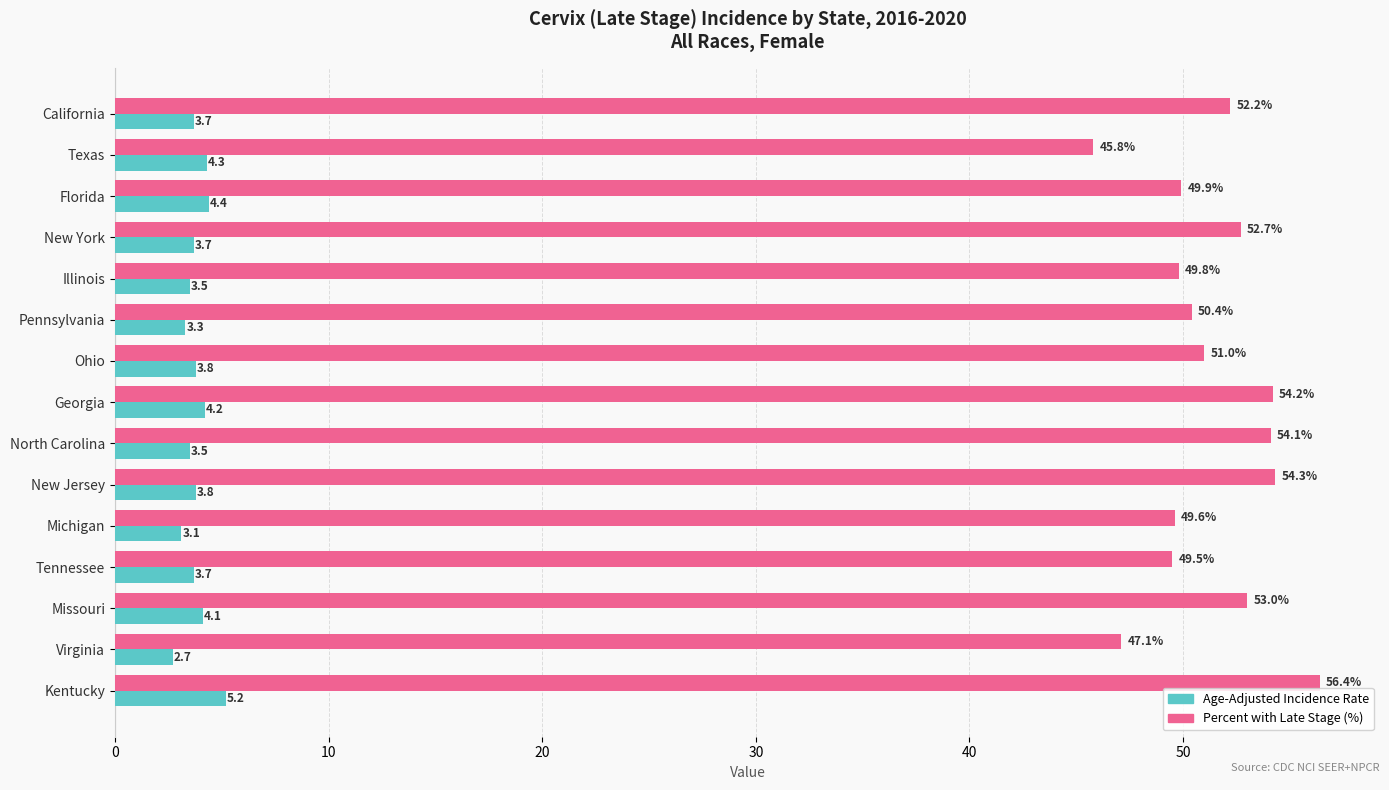

What is the spread (max minus min) of values at Tennessee?

45.8